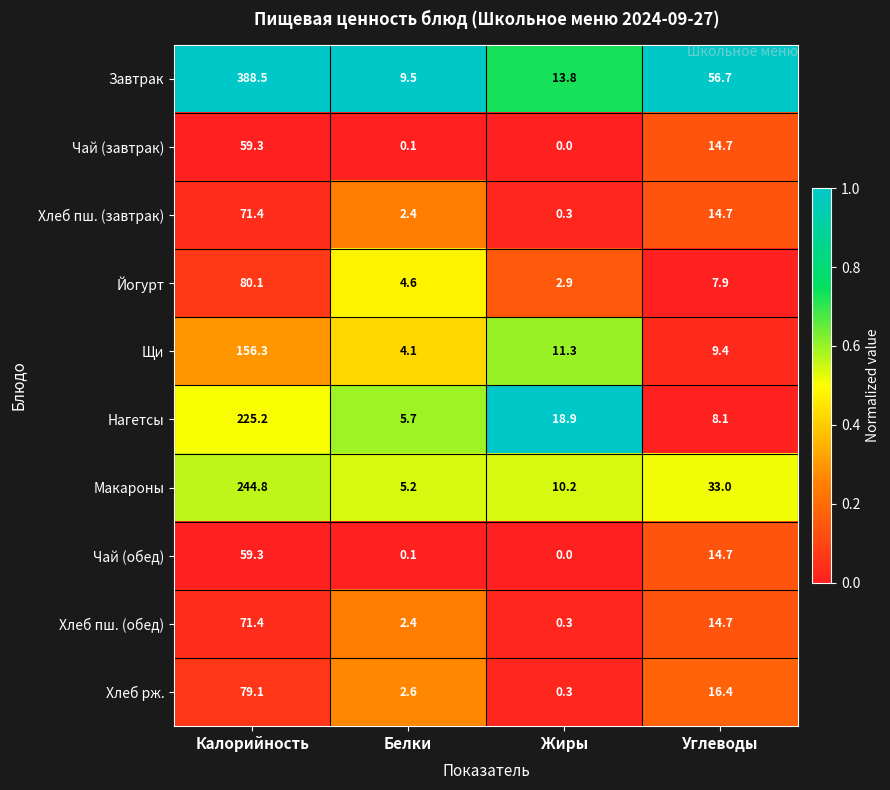

What is the difference between the highest and lowest values at Калорийность?

329.2